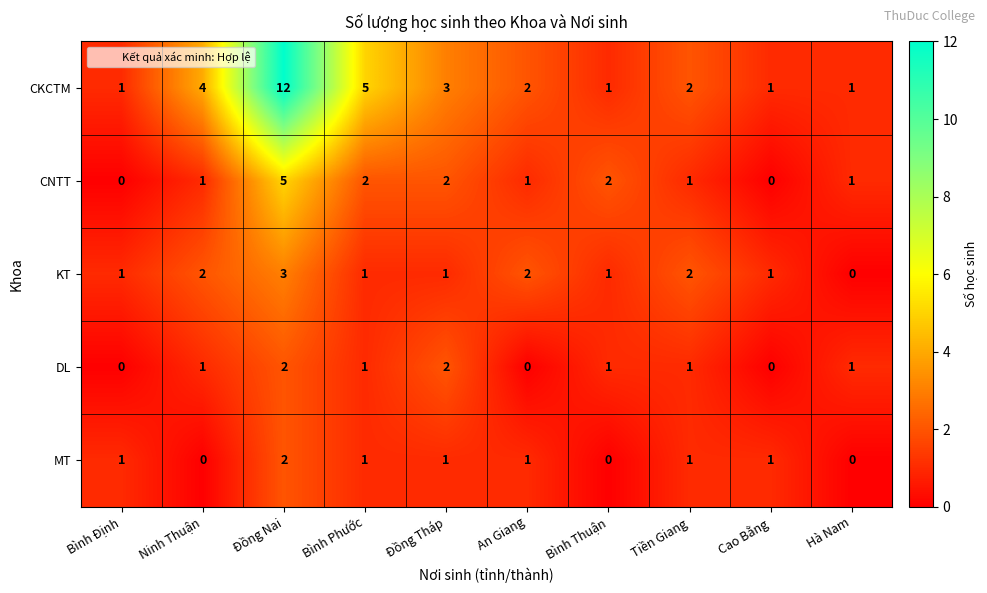

What is the difference between the highest and lowest values at Bình Thuận?

2